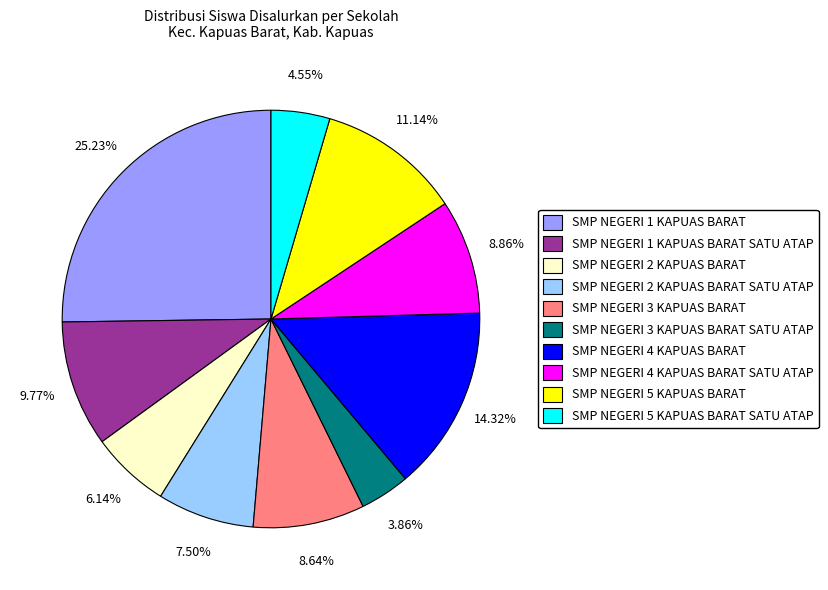

Does SMP NEGERI 1 KAPUAS BARAT account for over 50% of the chart?

No